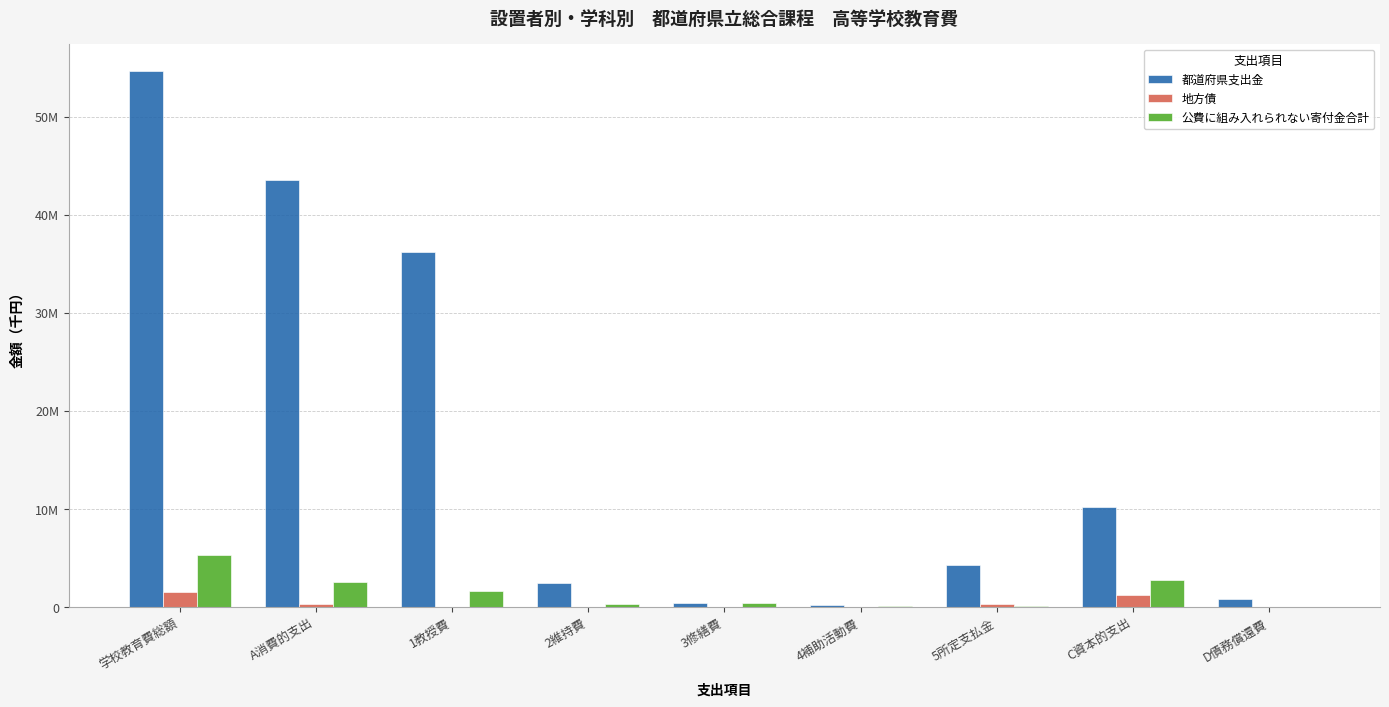

Does the chart contain stacked bars?

No